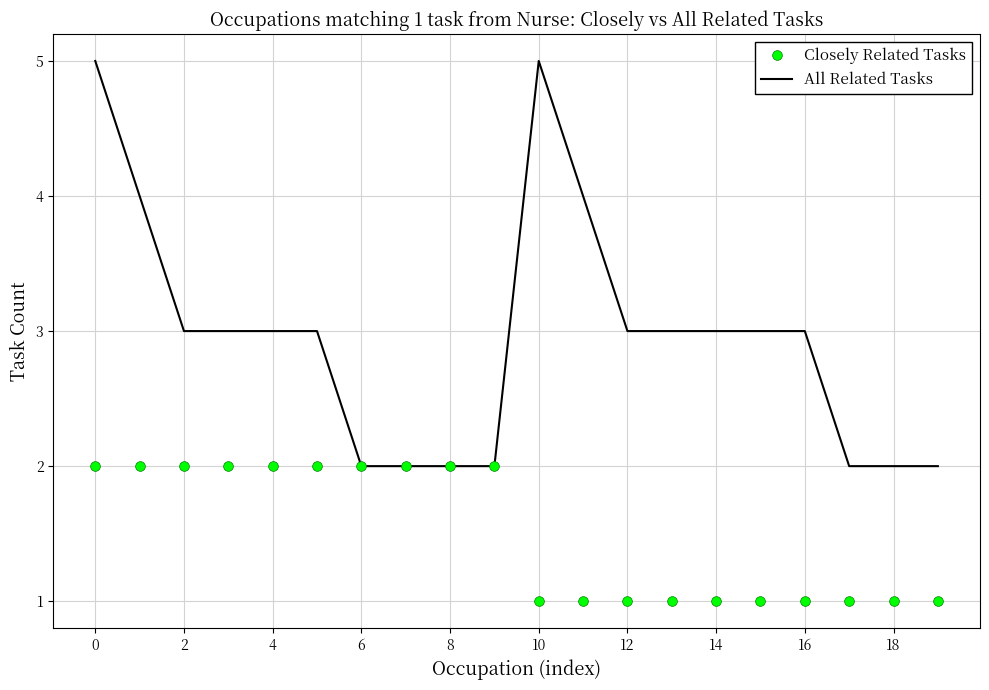

List the series in order of their peak value, lowest first.

Closely Related Tasks, All Related Tasks